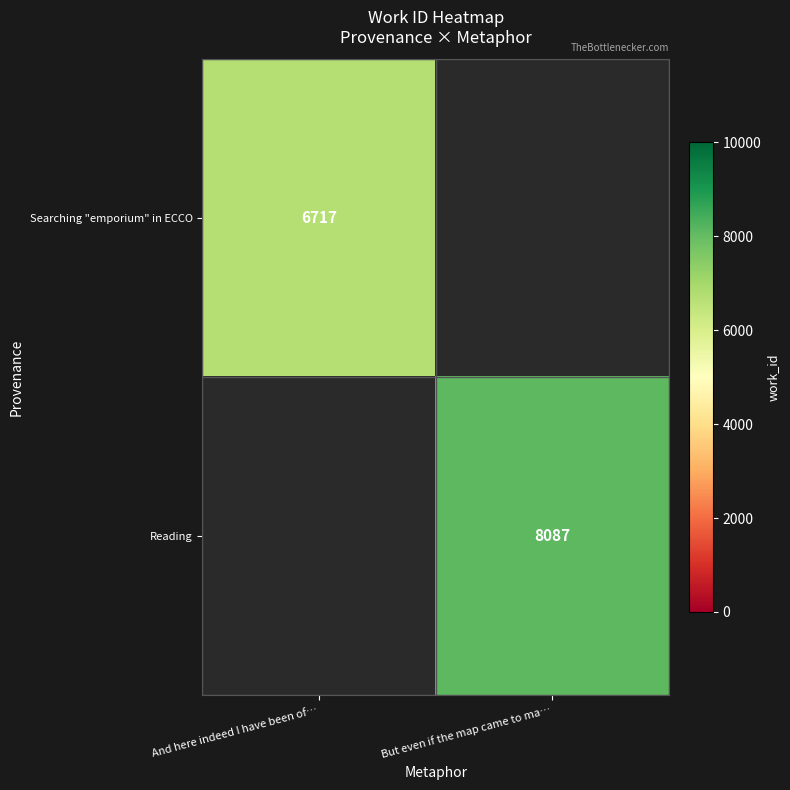

Is it true that Searching "emporium" in ECCO equals 3438 at And here indeed I have been of…?

False